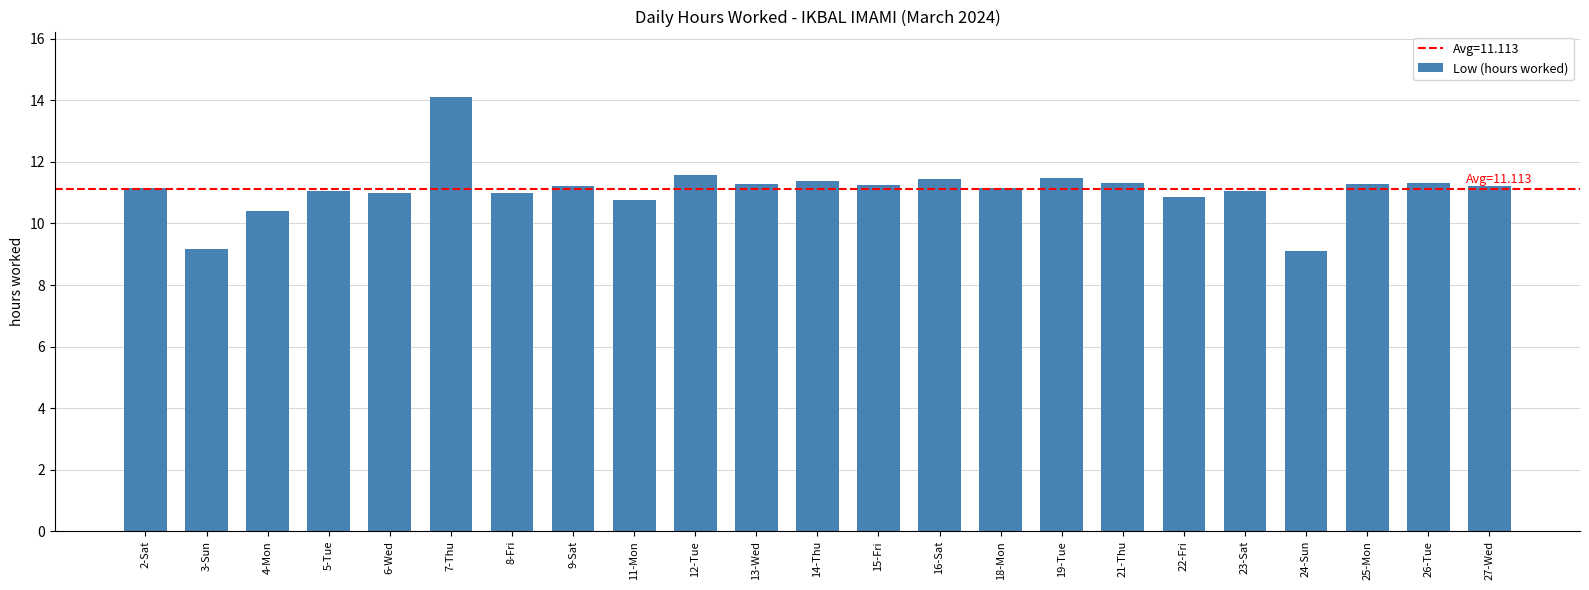

What is the change in value from 19-Tue to 24-Sun?

-2.4